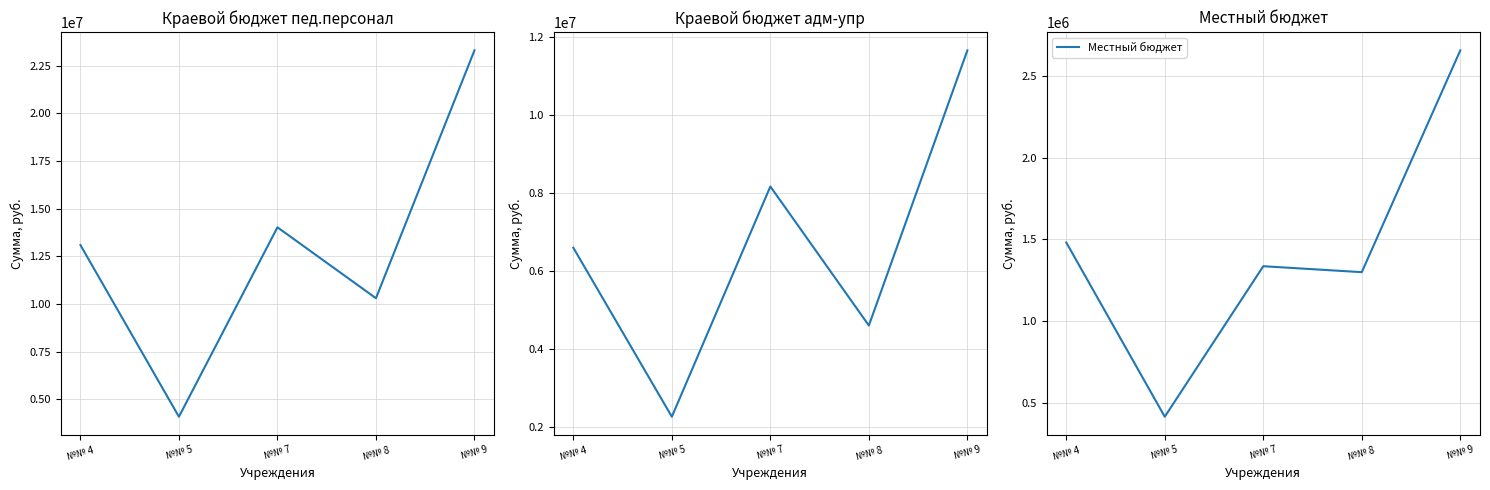

At which category is the sum across all series the highest?

№№ 9